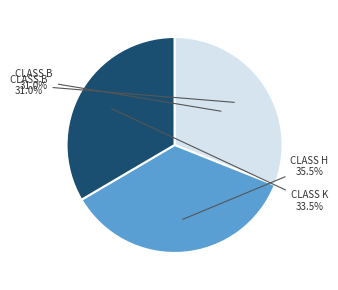

Which category has the smallest portion of the pie?

Class B 5+